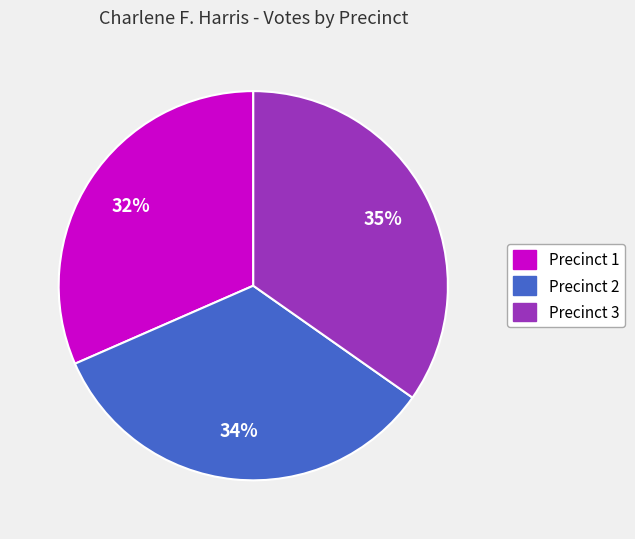

Approximately how many times larger is the value at Precinct 1 compared to Precinct 3?

0.9